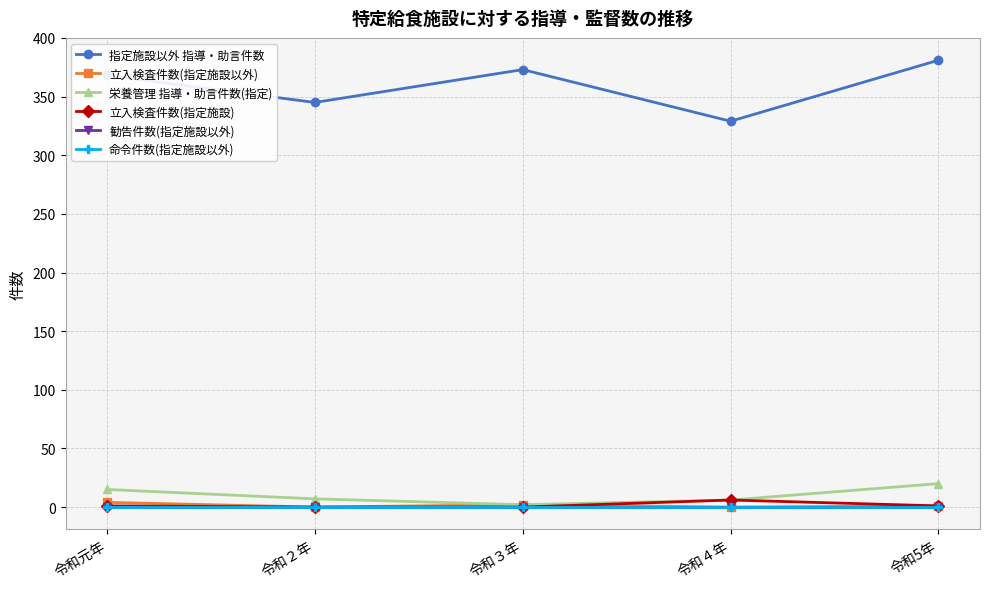

What is the sum of the 栄養管理 指導・助言件数(指定) values at 令和5年 and 令和３年?

22